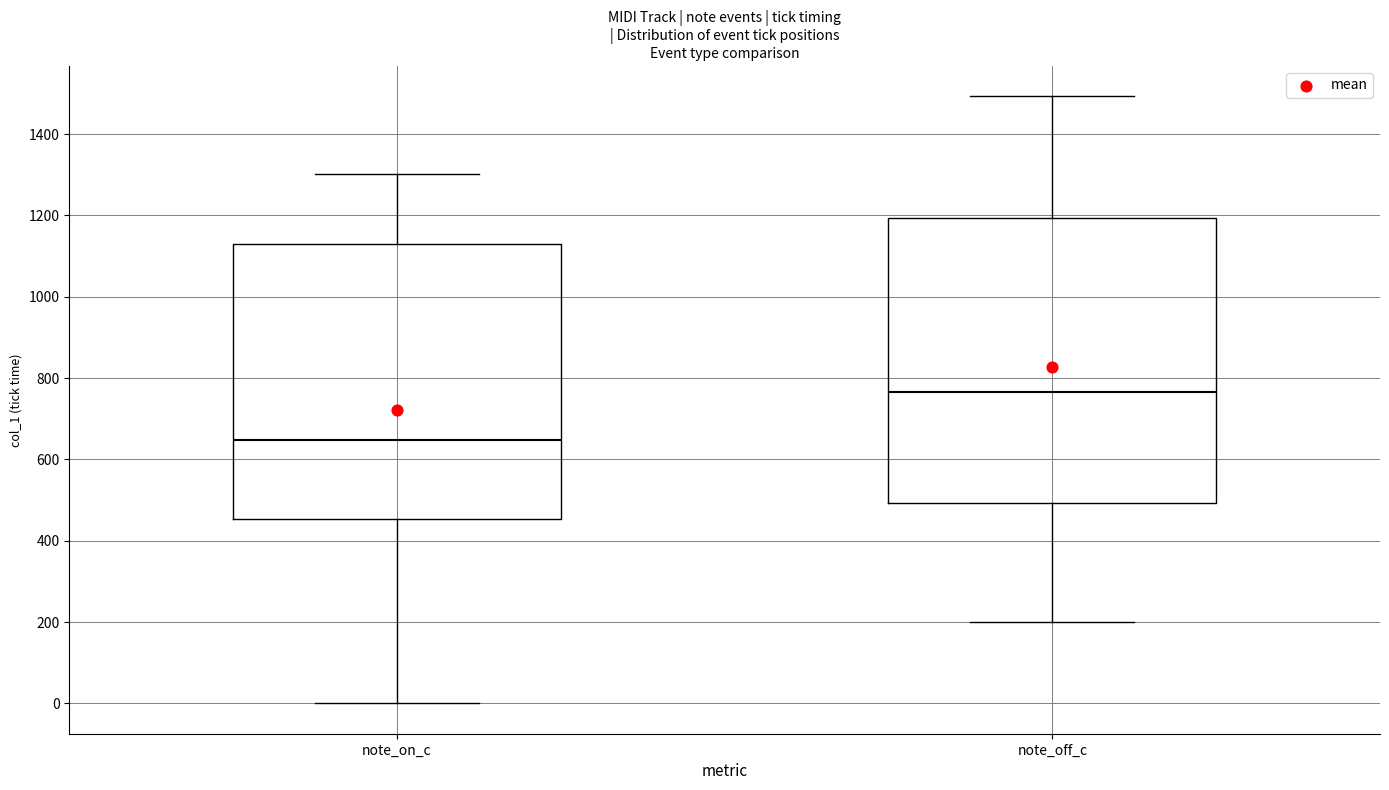

Where is the lower edge of the box for note_on_c on the y-axis? The values are not printed on the chart, so give them approximately, as read against the axis.

460